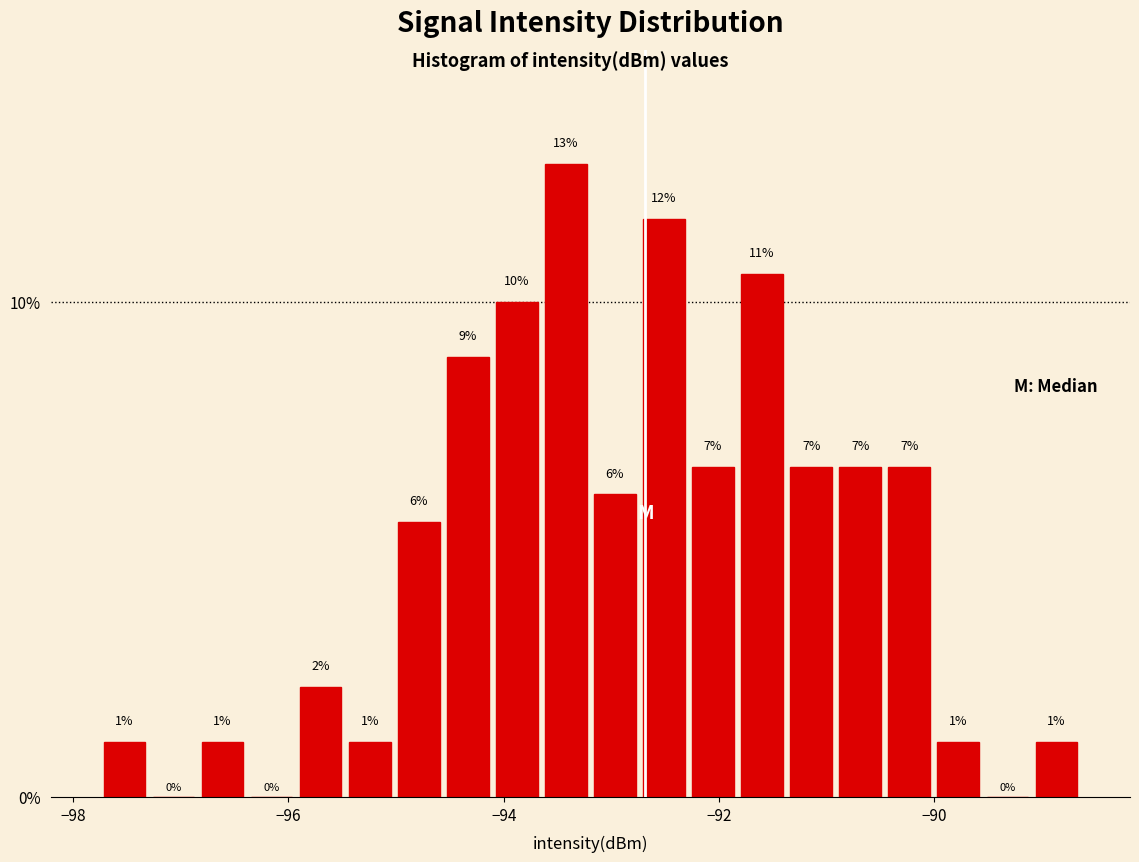

Read against the x-axis, roughly where is the centre of the tallest bar?

-93.4